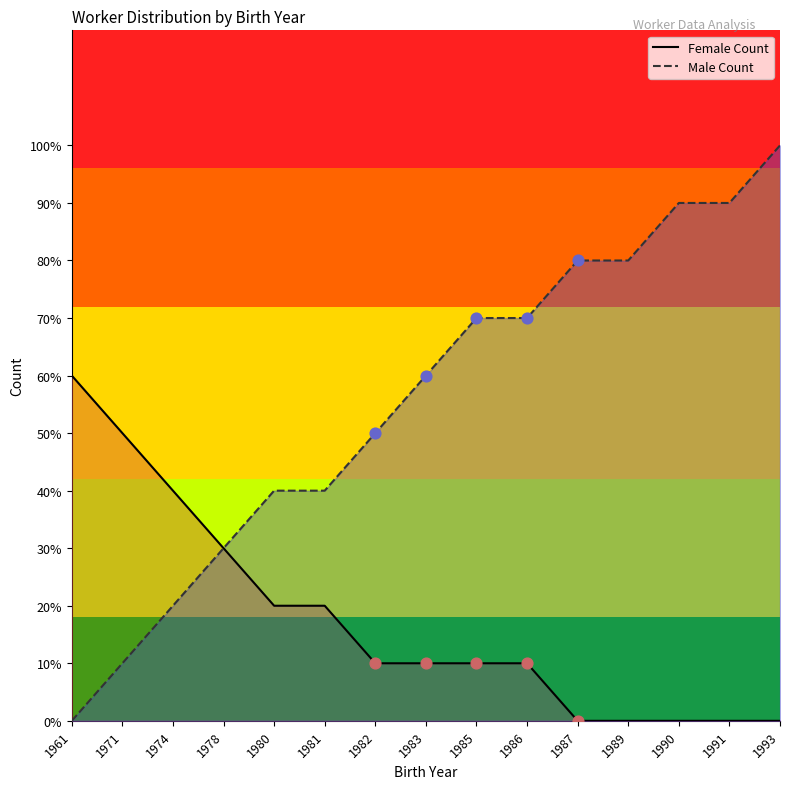

Which series has the largest total across all categories?

Male Count